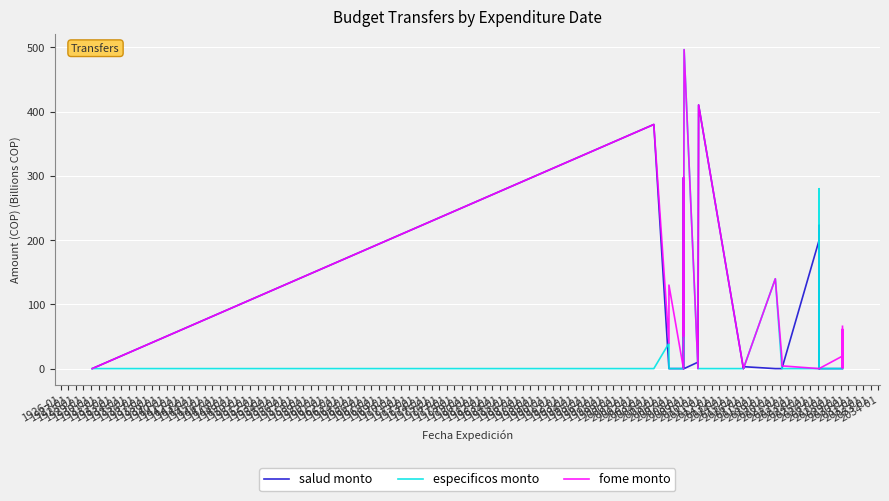

True or false: especificos monto has more than 2 points higher than both neighbors.

True